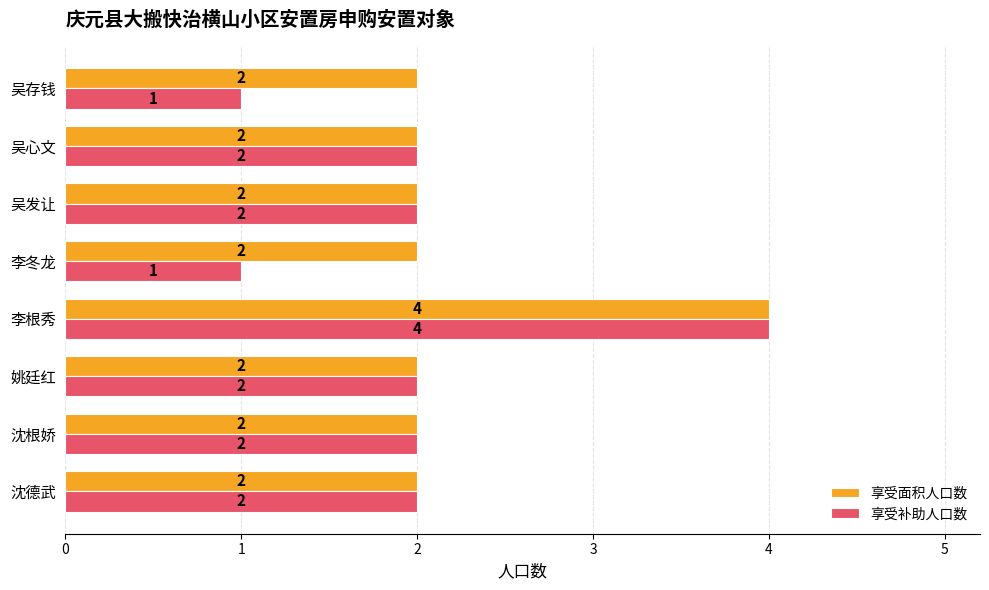

The 享受补助人口数 series shows 0 at 吴发让. True or false?

False